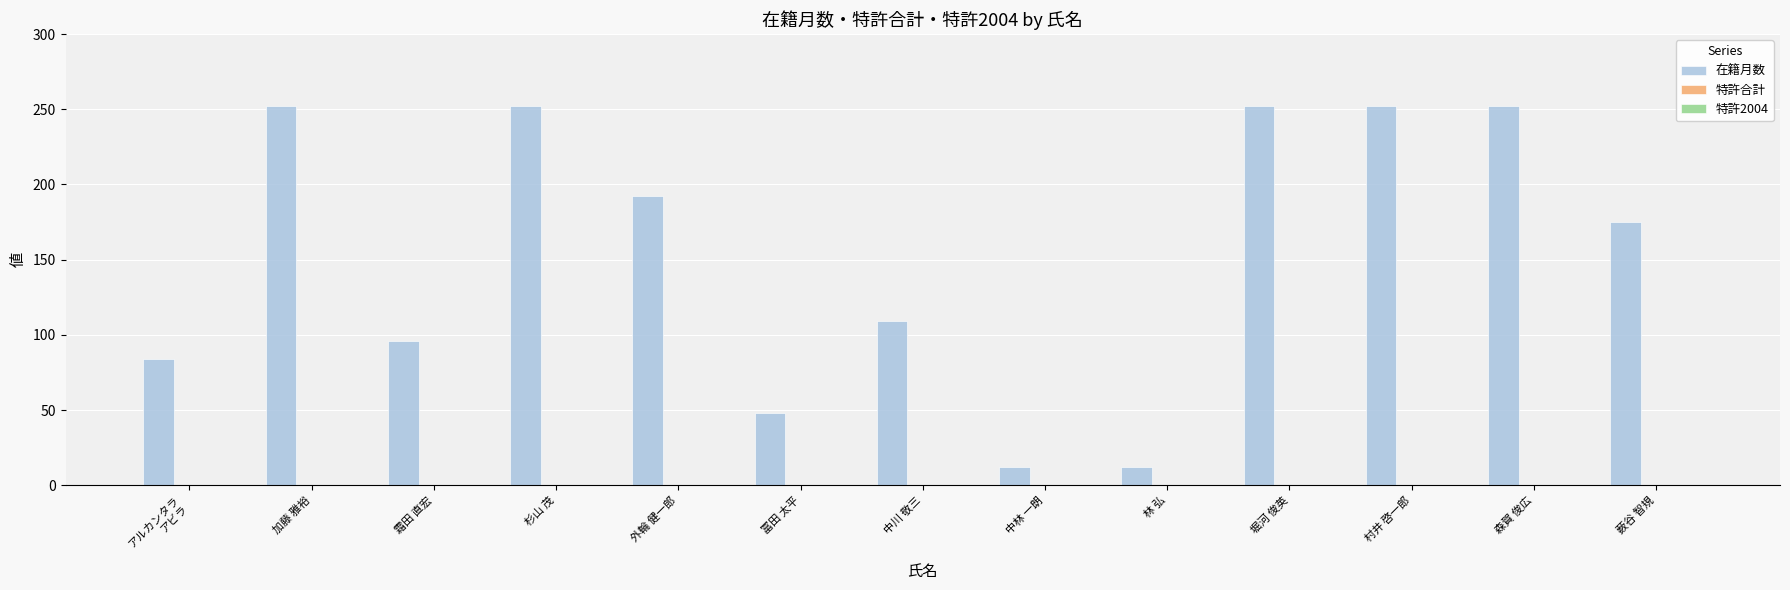

What is the minimum value shown in the chart?

12